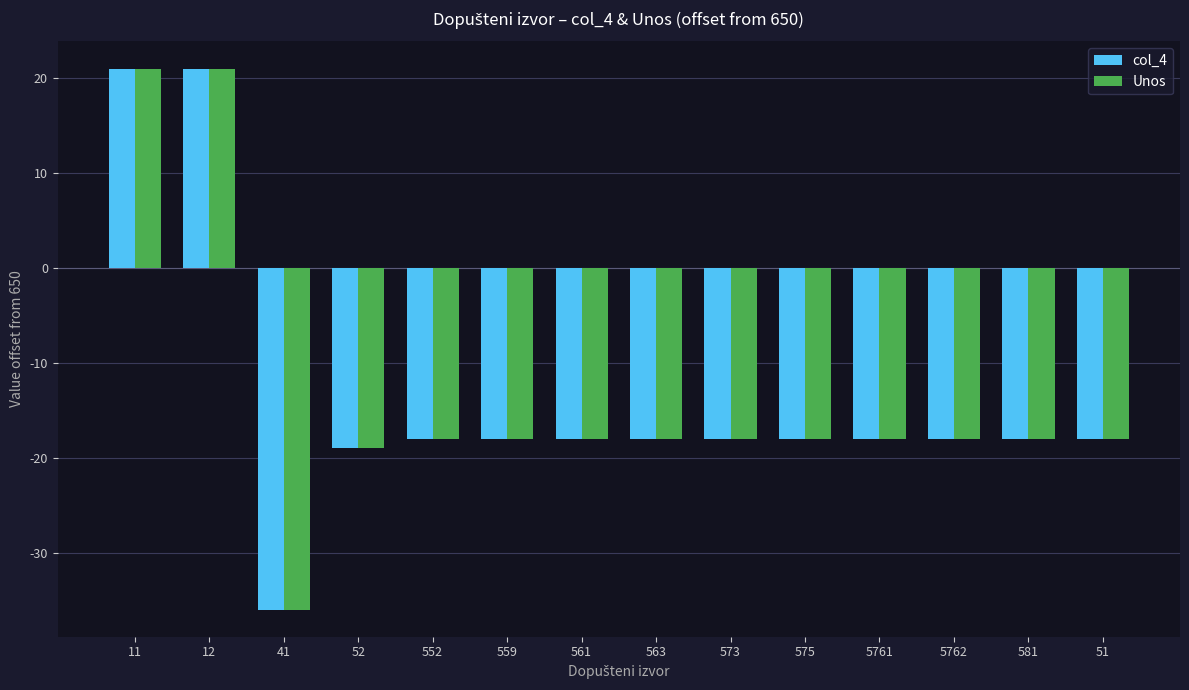

What position from the left is 12?

2